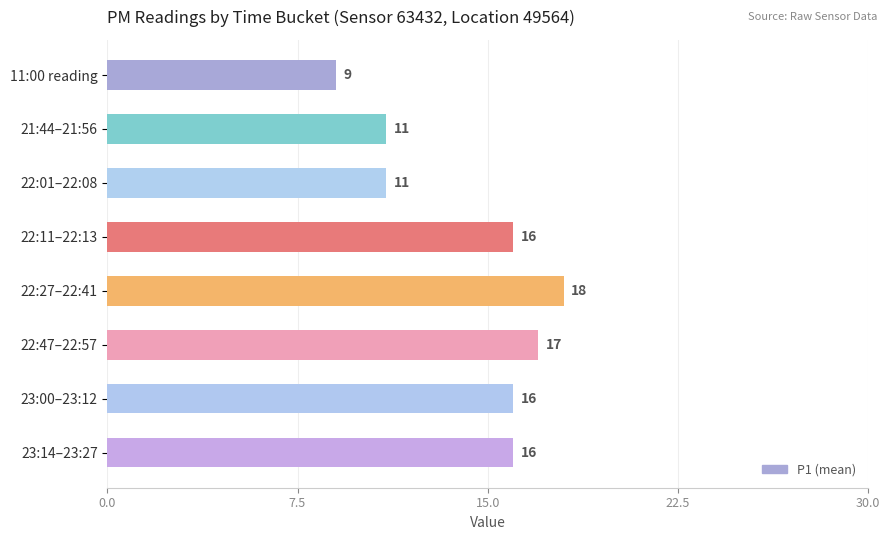

What is the average value?

14